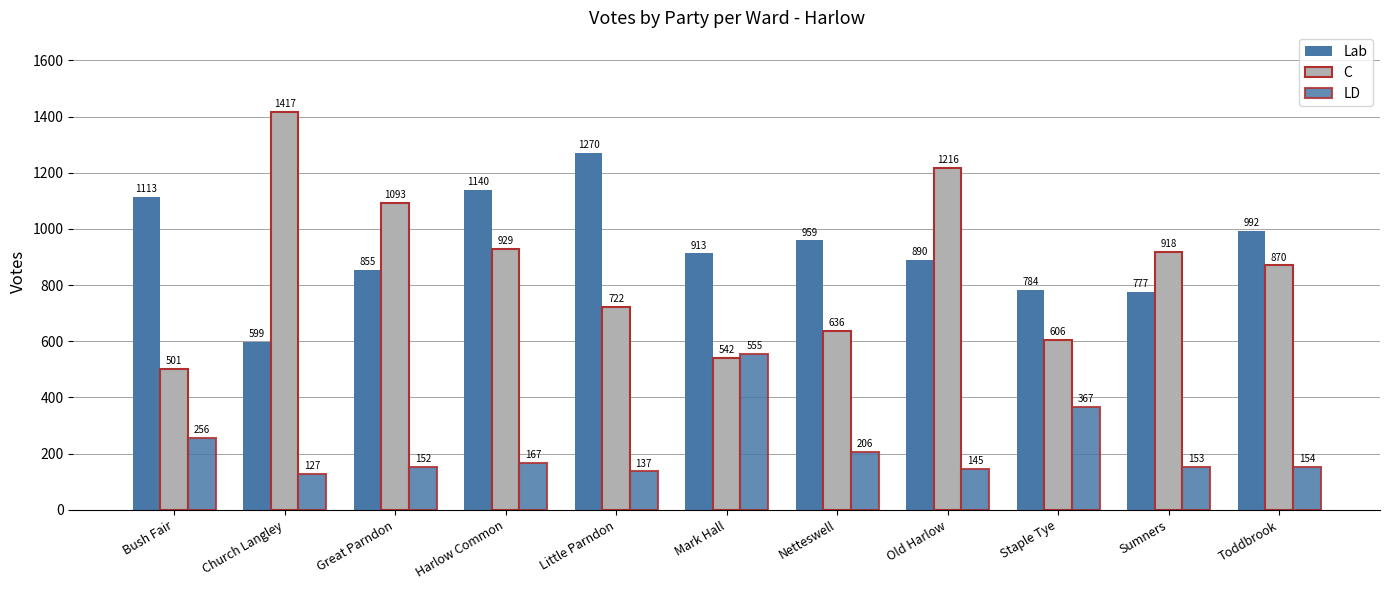

Reading left to right, what are all the values shown in this chart?

Lab: 1113	599	855	1140	1270	913	959	890	784	777	992
C: 501	1417	1093	929	722	542	636	1216	606	918	870
LD: 256	127	152	167	137	555	206	145	367	153	154